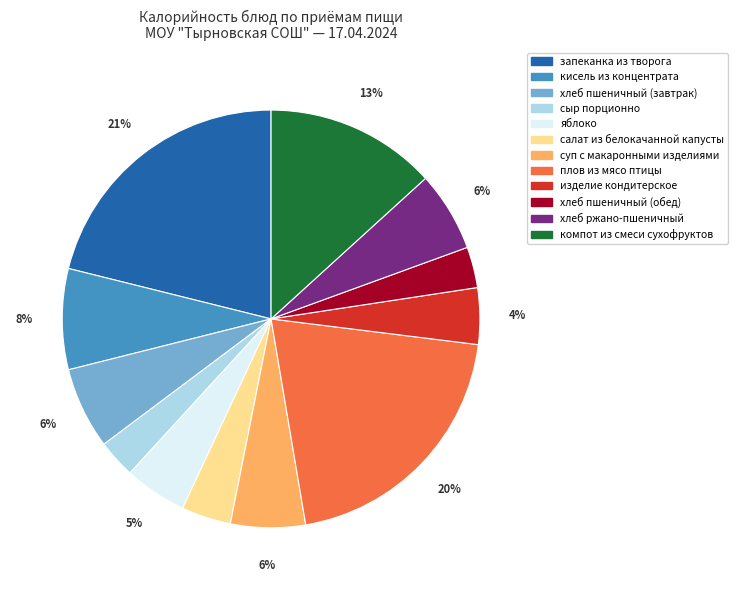

Is запеканка из творога the majority of the pie?

No